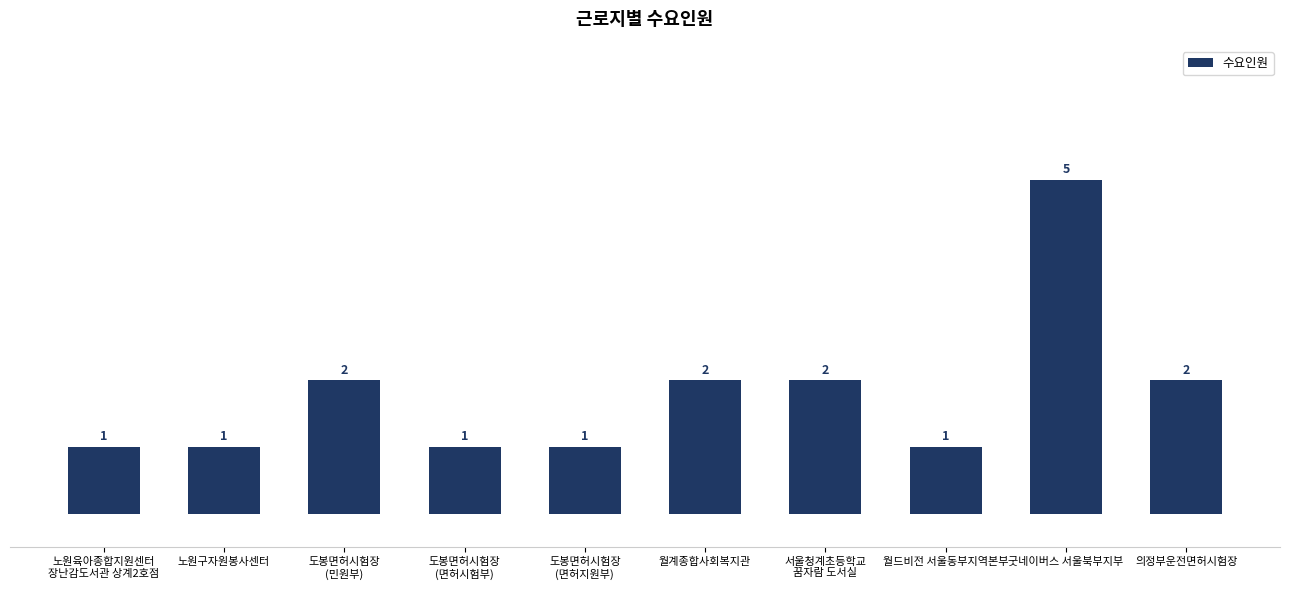

Reading left to right, transcribe all the data shown in this chart.

노원육아종합지원센터
장난감도서관 상계2호점=1	노원구자원봉사센터=1	도봉면허시험장
(민원부)=2	도봉면허시험장
(면허시험부)=1	도봉면허시험장
(면허지원부)=1	월계종합사회복지관=2	서울청계초등학교
꿈자람 도서실=2	월드비전 서울동부지역본부=1	굿네이버스 서울북부지부=5	의정부운전면허시험장=2